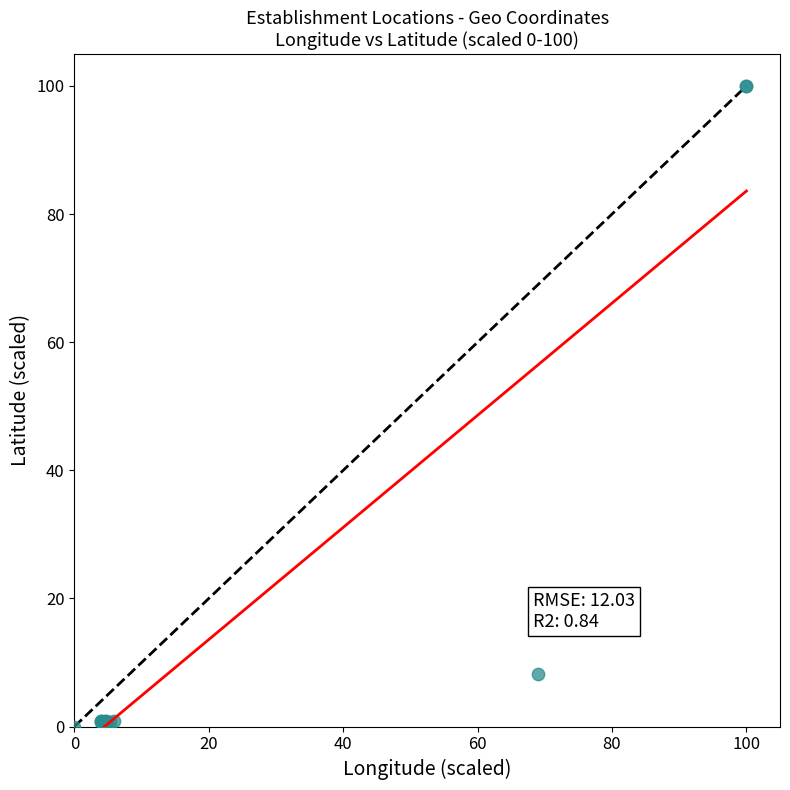

What Y value in the scatter plot is closest to 50?

8.2